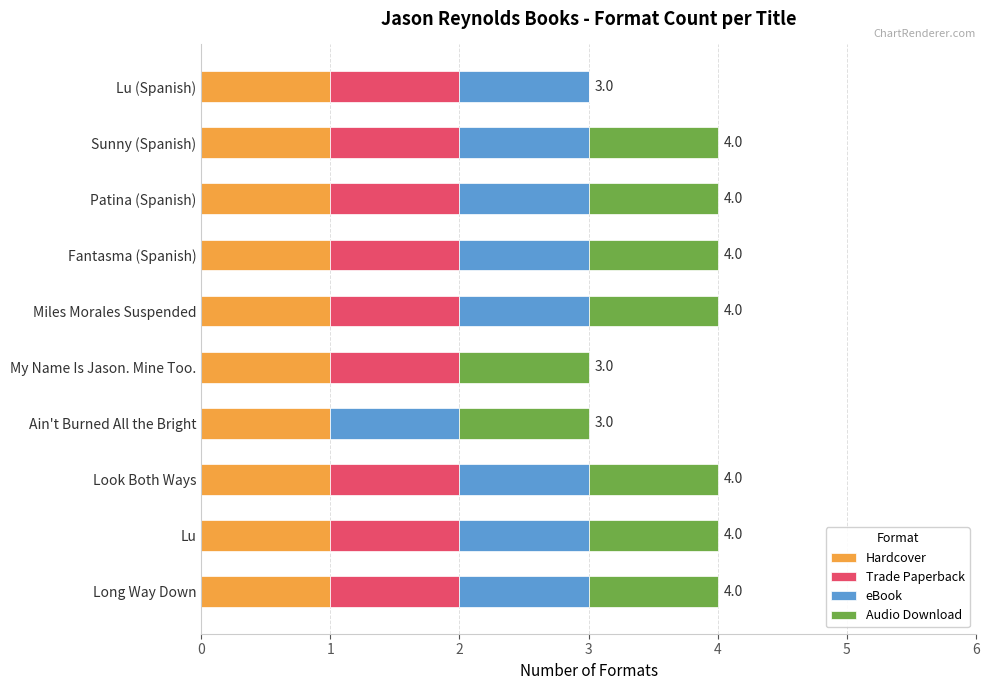

What is the total value across all series at Miles Morales Suspended?

4